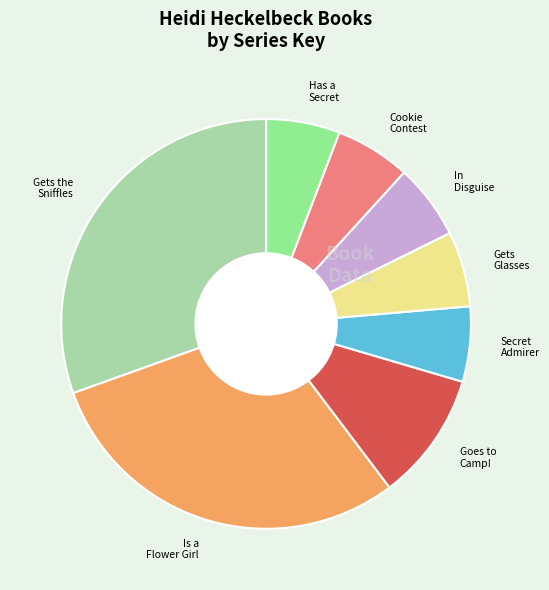

Is there a majority slice in this chart?

No